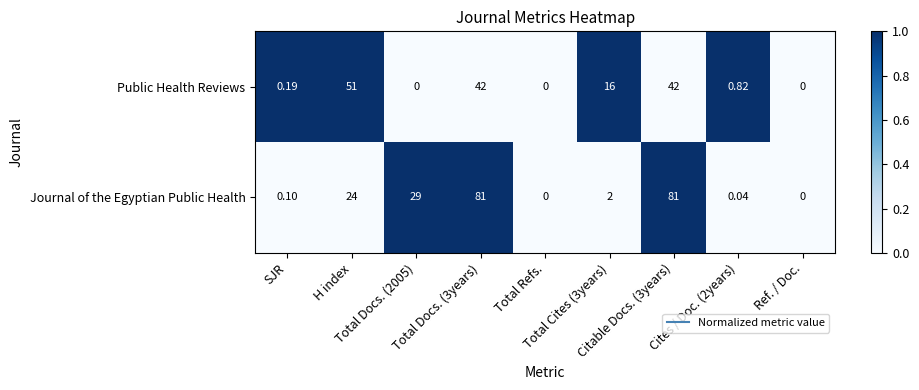

Count the number of data series in this chart.

2